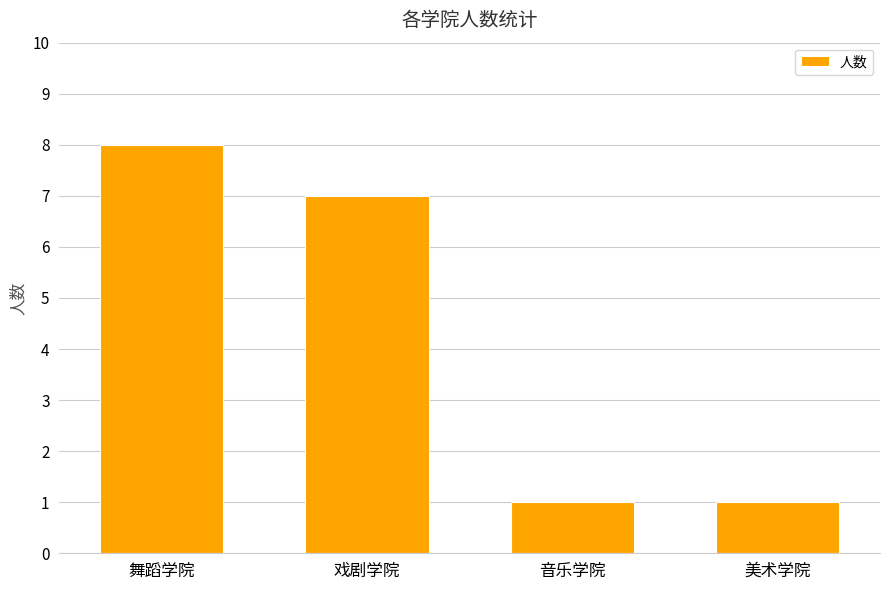

What is the difference between the maximum and second lowest values?

7